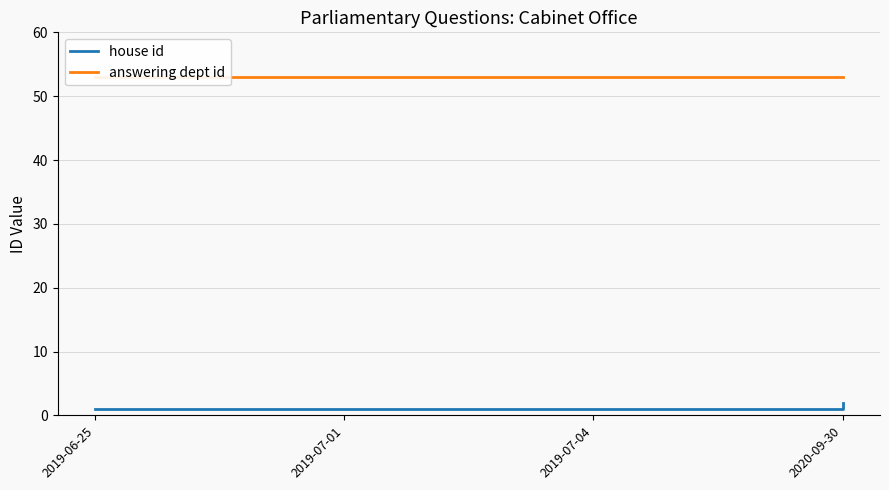

At how many categories does at least one series exceed 27?

4